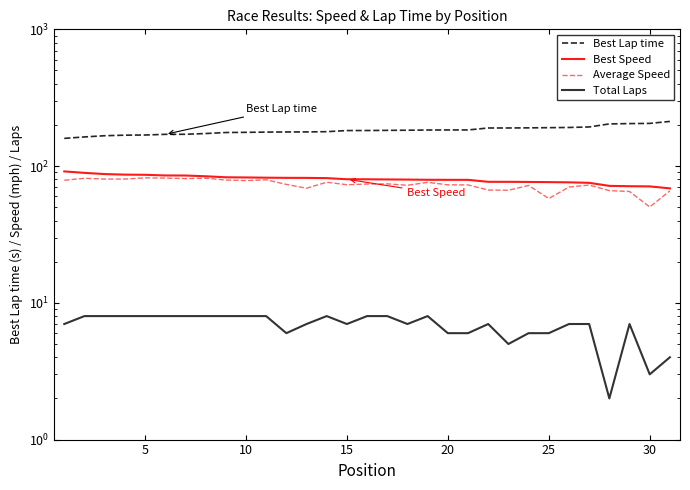

True or false: Best Speed has more than 2 interior local peaks.

False